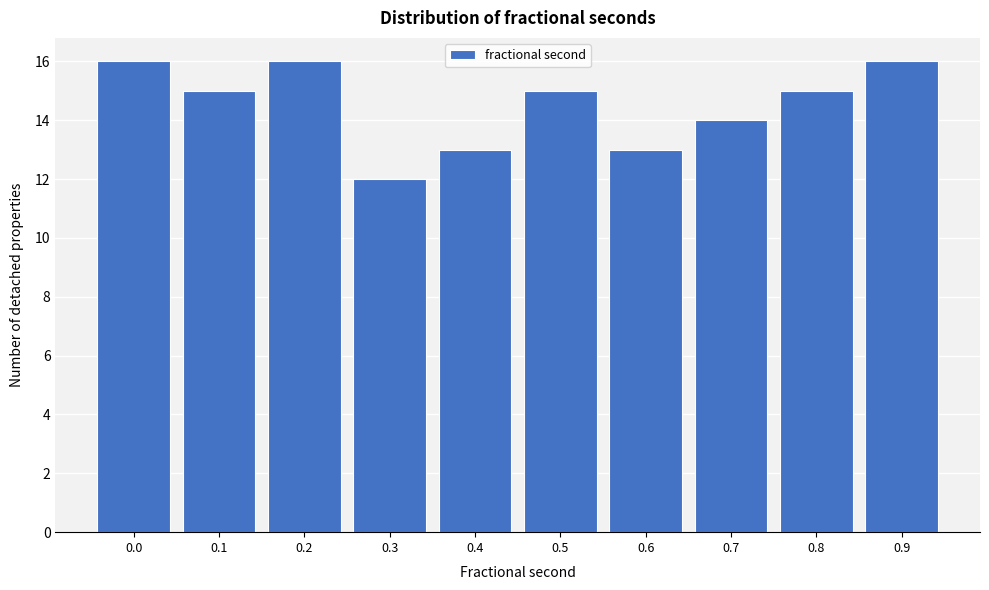

Reading right to left, transcribe all the data shown in this chart.

0.9=16	0.8=15	0.7=14	0.6=13	0.5=15	0.4=13	0.3=12	0.2=16	0.1=15	0.0=16